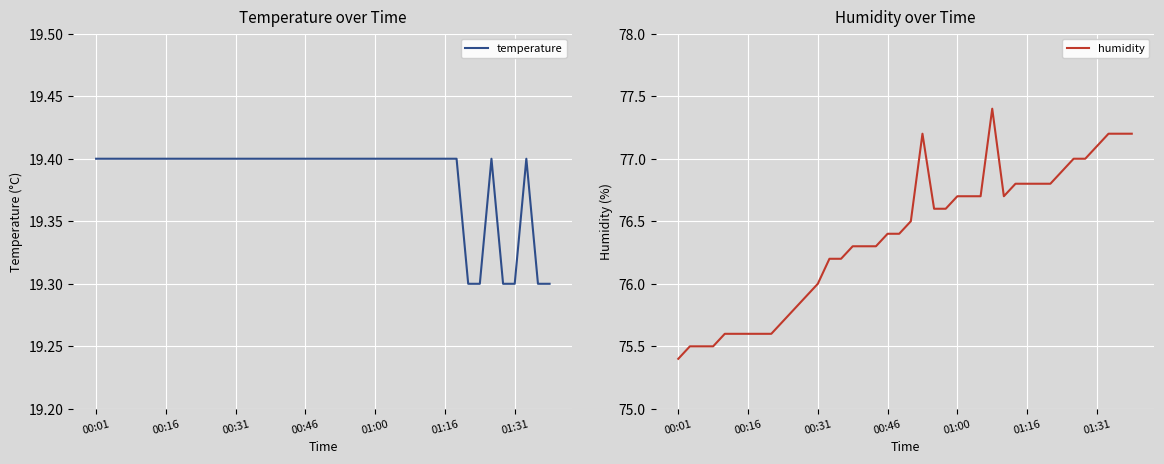

What position from the left is 8?

9